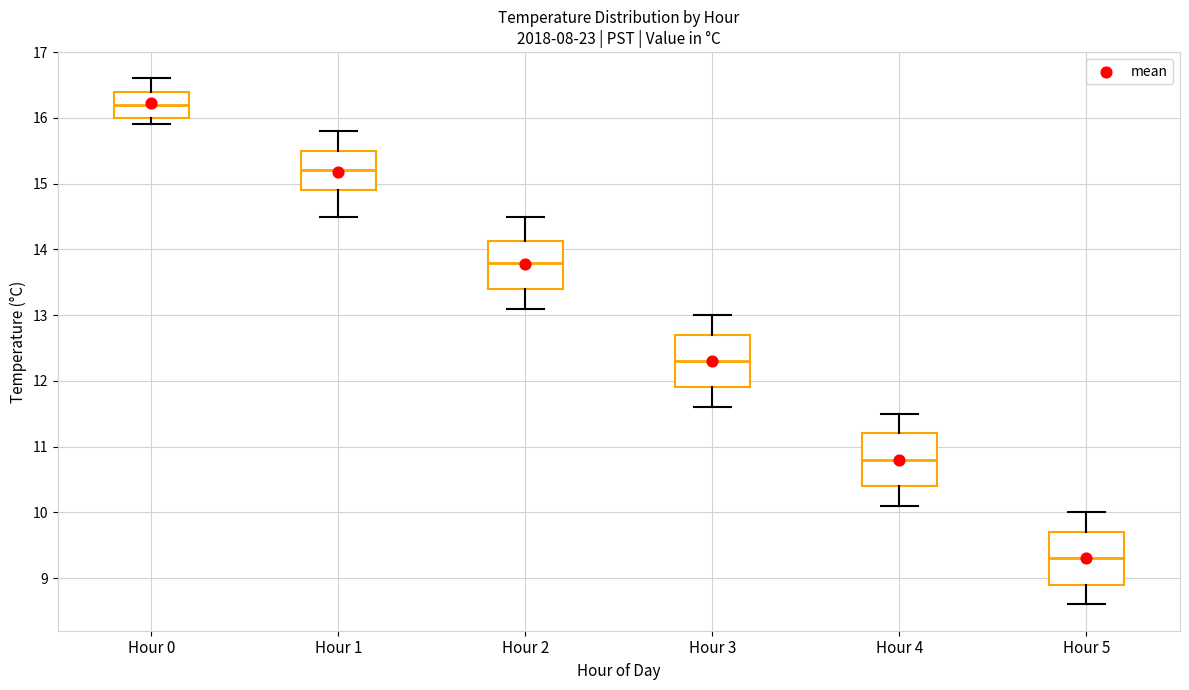

Which box's median line is the highest?

Hour 0